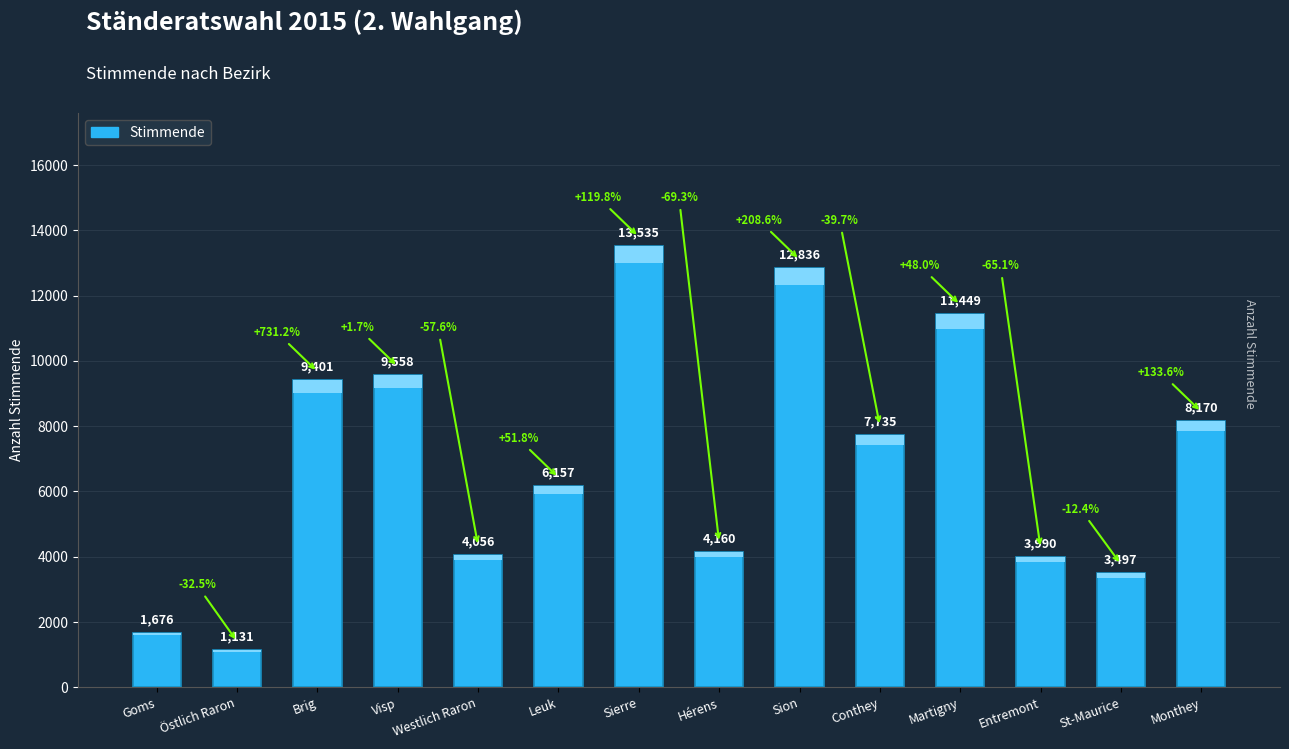

True or false: the data shows 19837 at Sion.

False